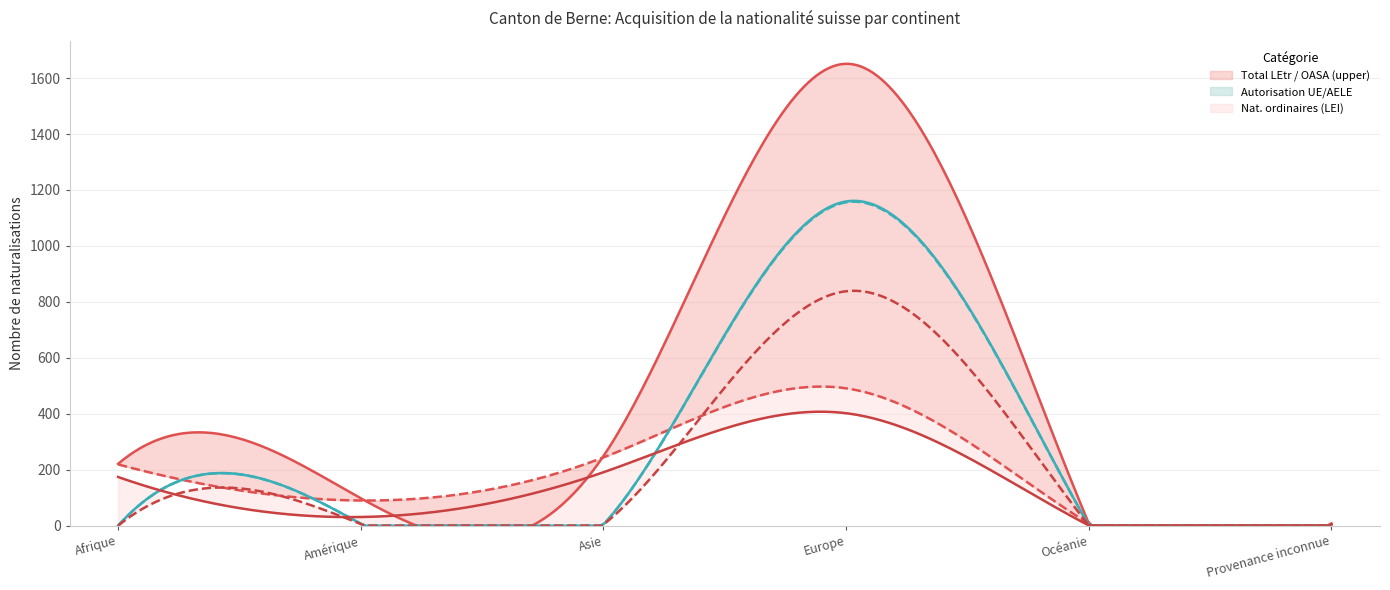

Which has a higher value, Provenance inconnue or Amérique?

Amérique